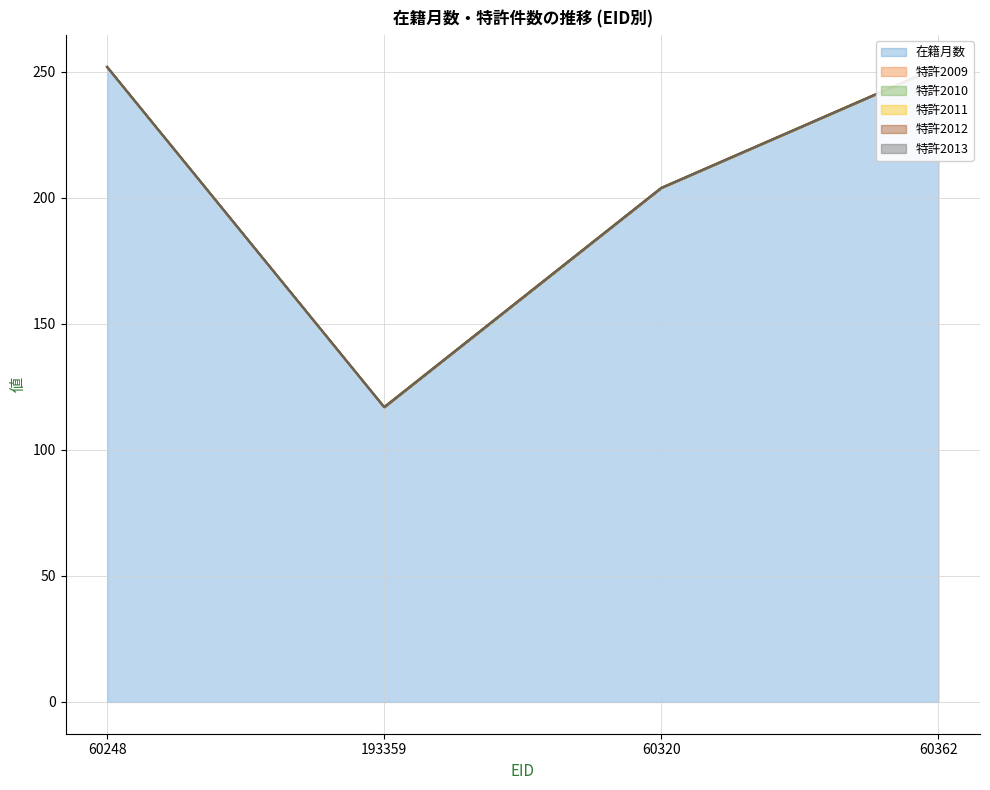

Reading left to right, what are all the values shown in this chart?

在籍月数: 60248=252	193359=117	60320=204	60362=252
特許2009: 60248=0	193359=0	60320=0	60362=0
特許2010: 60248=0	193359=0	60320=0	60362=0
特許2011: 60248=0	193359=0	60320=0	60362=0
特許2012: 60248=0	193359=0	60320=0	60362=0
特許2013: 60248=0	193359=0	60320=0	60362=0